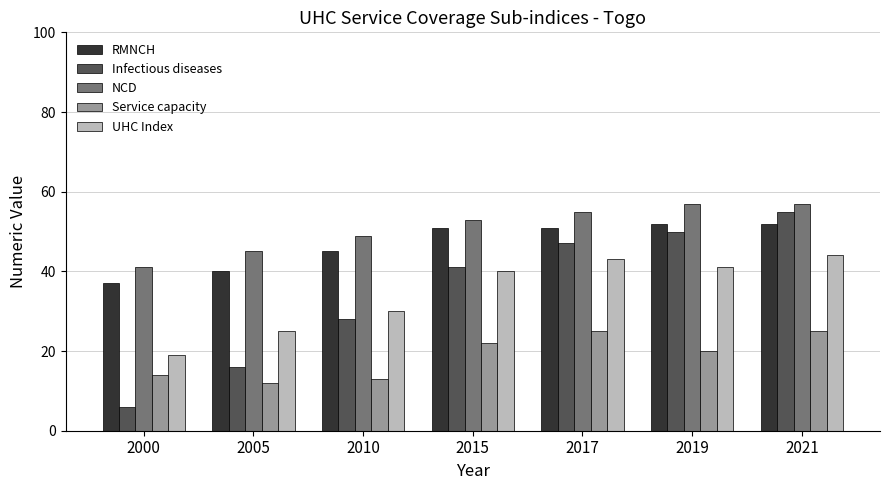

How many data points in Service capacity are less than 20?

3